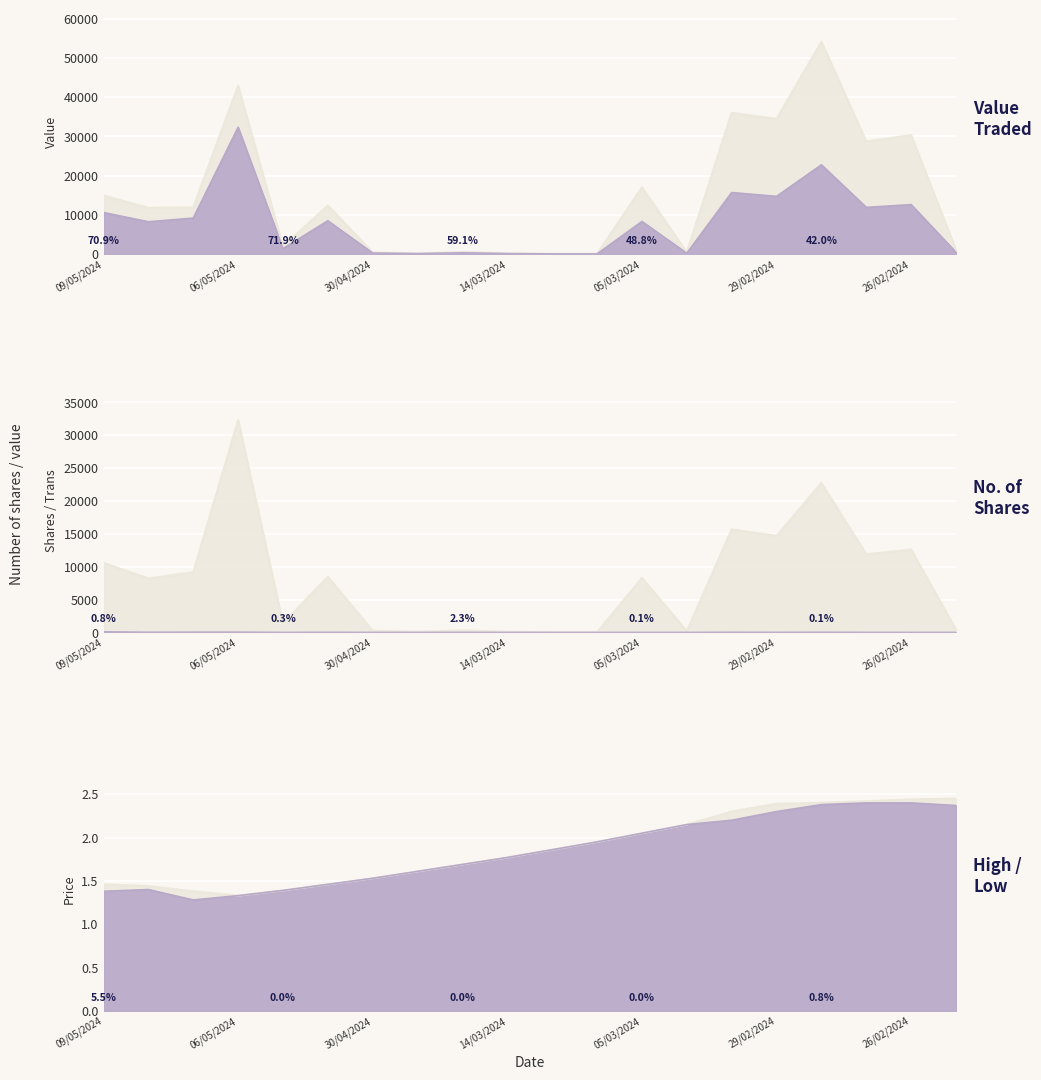

Reading left to right, transcribe all the data shown in this chart.

Value Traded: 14925.0	11786.0	11886.0	42979.0	1925.0	12381.0	383.0	161.0	526.0	177.0	47.0	49.0	17015.0	430.0	36031.0	34458.0	54157.0	28703.0	30320.0	1047.0
No. of Shares: 10584.0	8223.0	9164.0	32315.0	1385.0	8480.0	250.0	100.0	311.0	100.0	25.0	25.0	8300.0	200.0	15680.0	14700.0	22755.0	11900.0	12601.0	435.0
High: 1.5	1.4	1.4	1.3	1.4	1.5	1.5	1.6	1.7	1.8	1.9	1.9	2.0	2.1	2.3	2.4	2.4	2.4	2.4	2.5
Low: 1.4	1.4	1.3	1.3	1.4	1.5	1.5	1.6	1.7	1.8	1.9	1.9	2.0	2.1	2.2	2.3	2.4	2.4	2.4	2.4
No. of Trans: 88.0	25.0	38.0	40.0	4.0	20.0	1.0	1.0	7.0	1.0	1.0	1.0	6.0	3.0	23.0	11.0	25.0	8.0	5.0	9.0